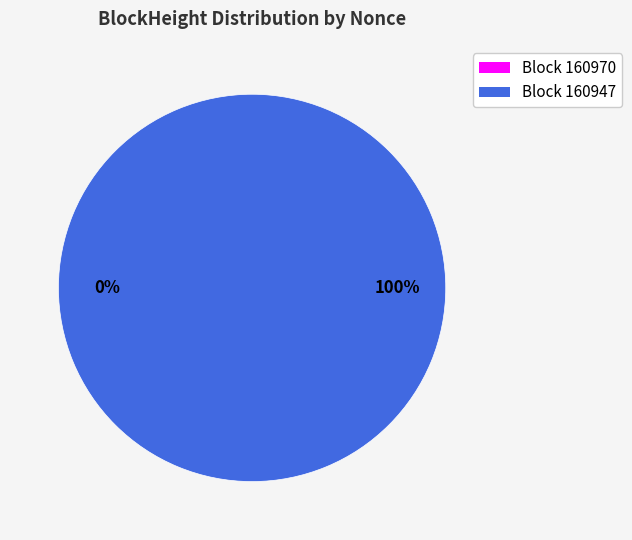

Combined, do 160947 and 160970 account for over 50%?

Yes